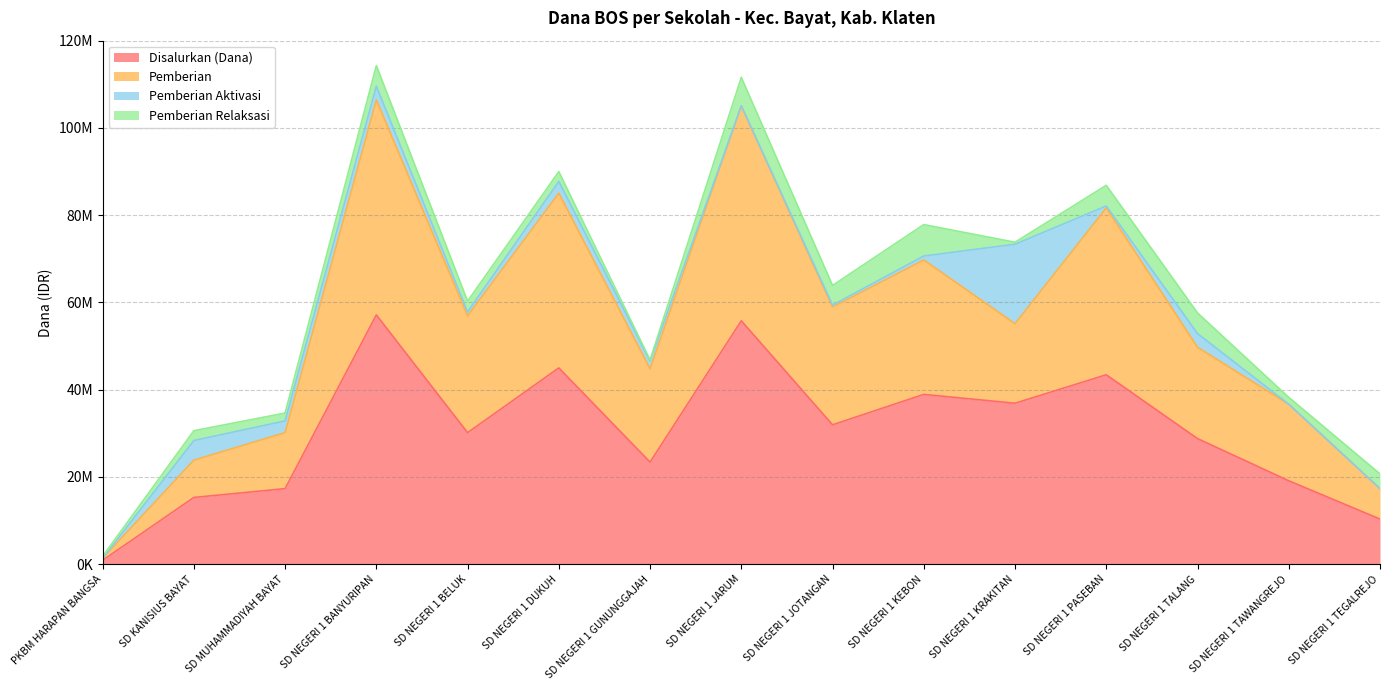

What is the maximum value shown in the chart?

106425000